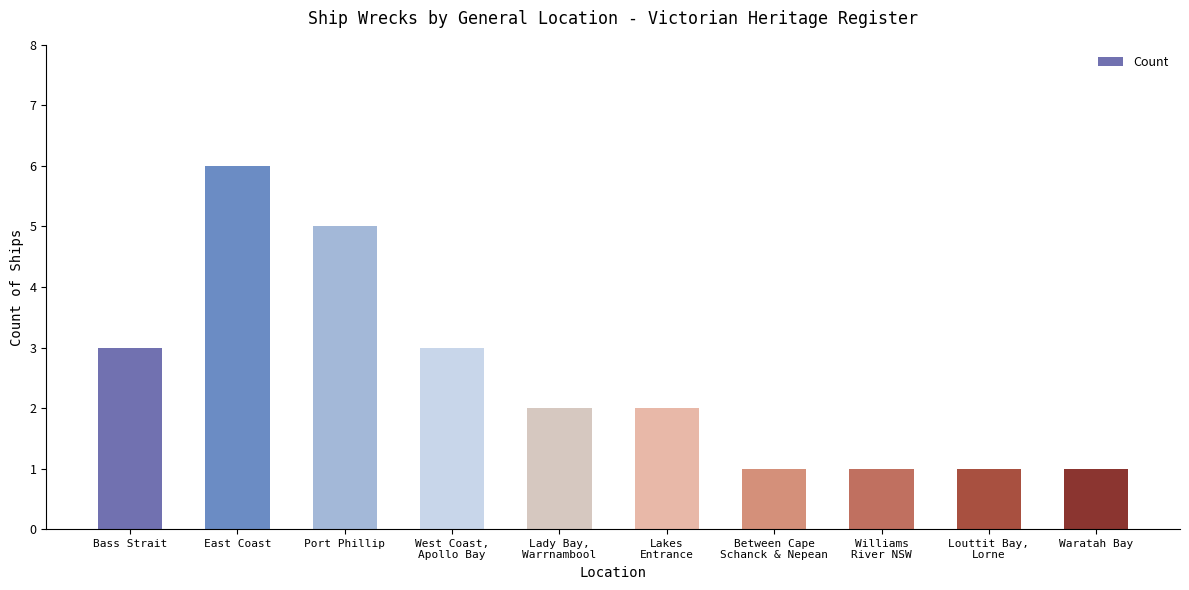

What is the difference between the maximum and second lowest values?

5